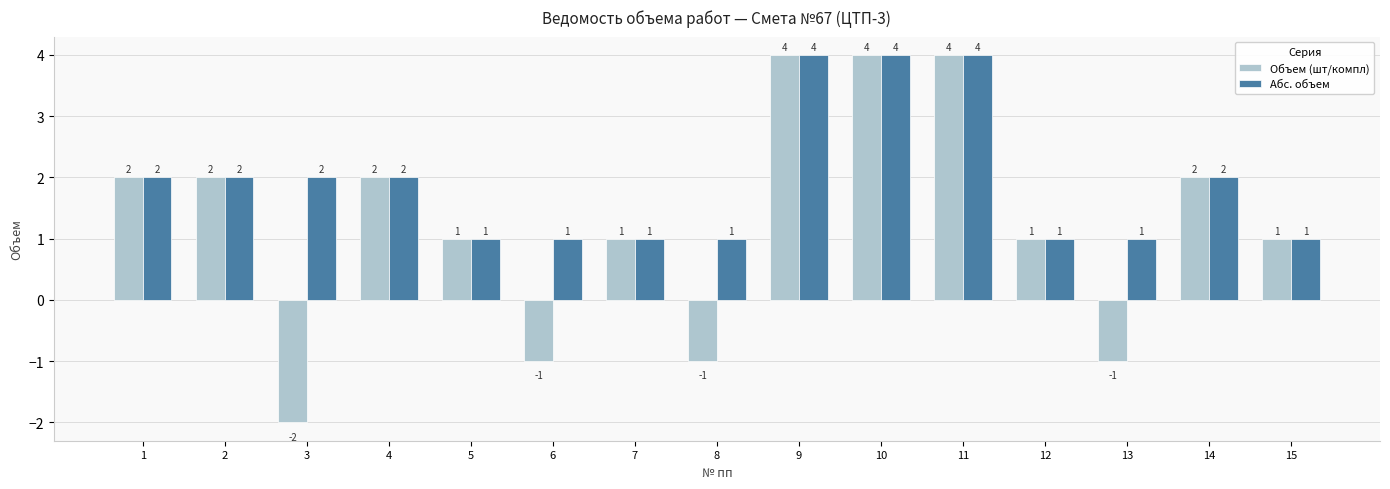

Which series has the largest total across all categories?

Абс. объем